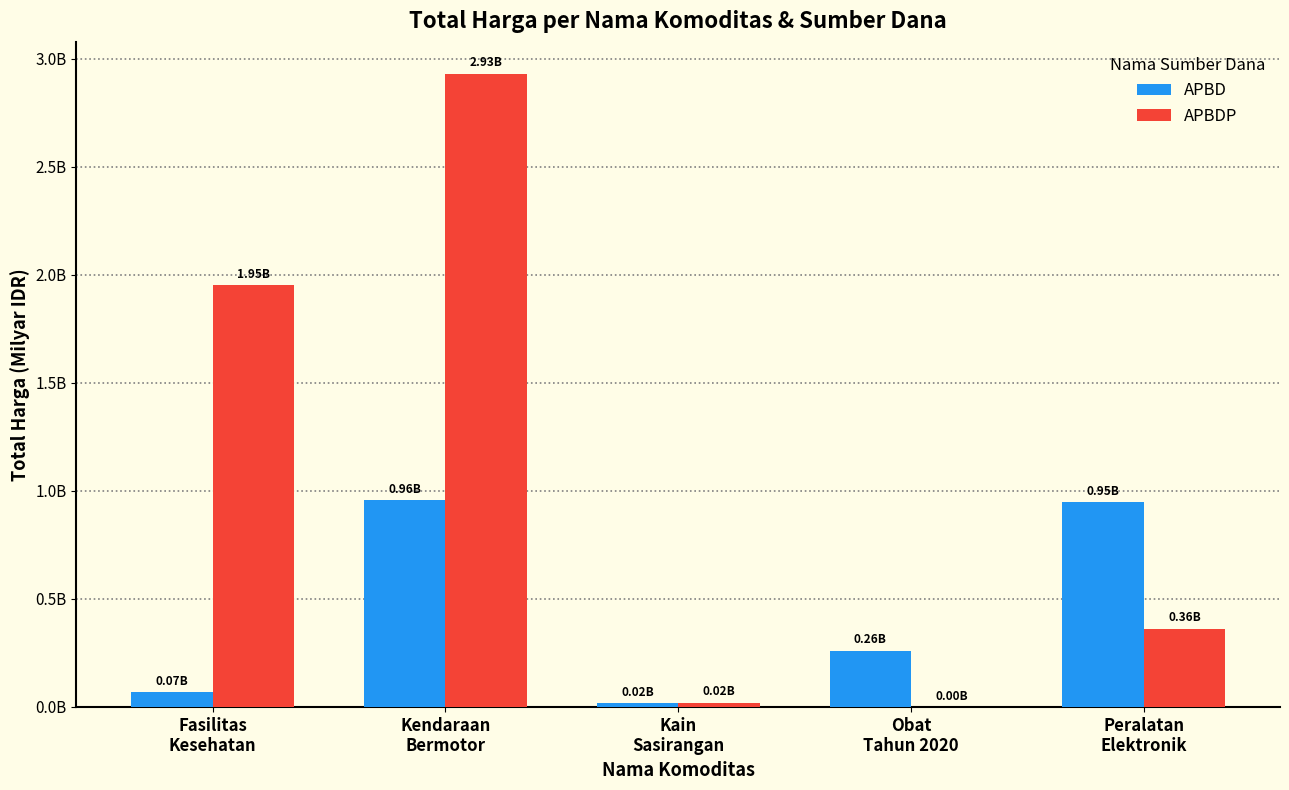

What are all the series names shown in the legend?

APBD, APBDP